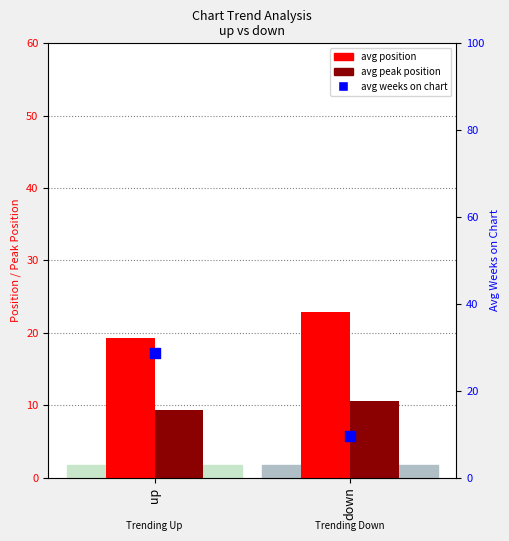

Which series contains the highest Y value?

avg weeks on chart